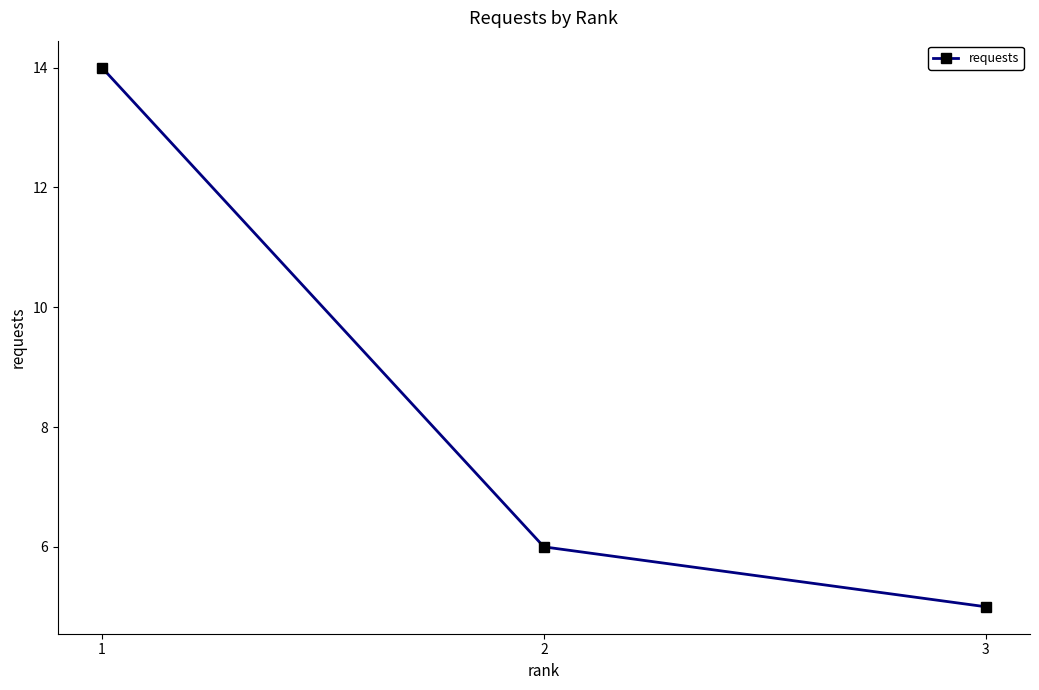

The chart shows a value of 14 at 1. True or false?

True